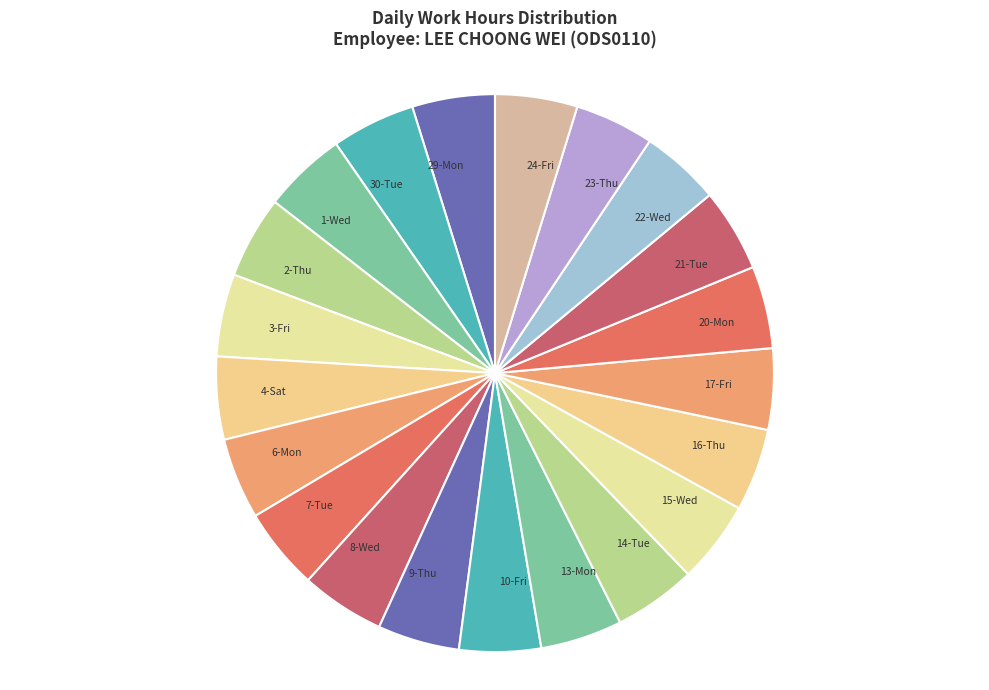

Count the number of slices in the pie.

21